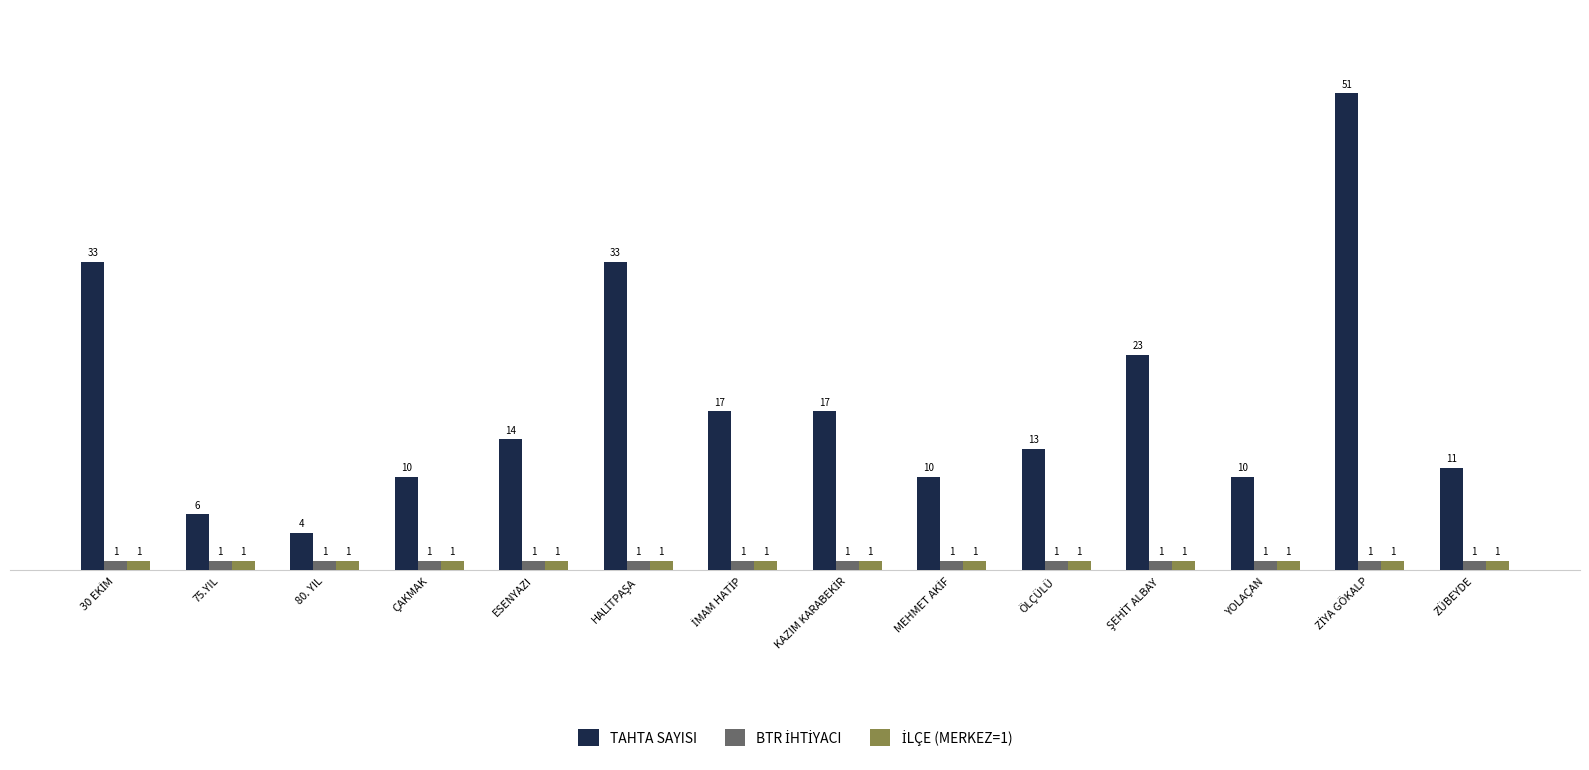

What is the difference between the maximum and minimum values in the TAHTA SAYISI series?

47